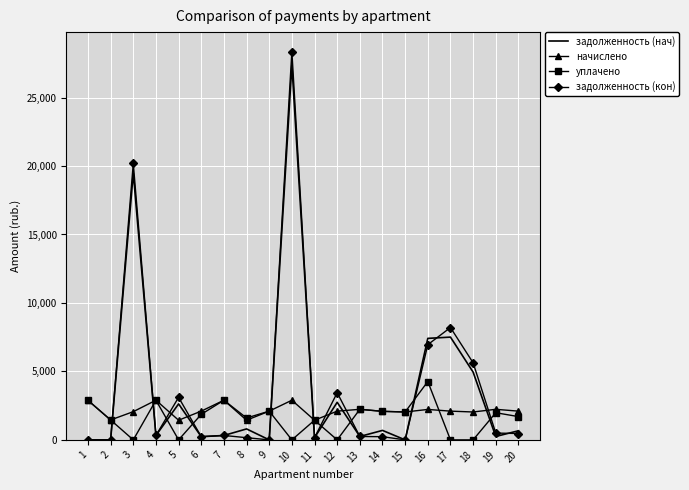

At which category does the chart reach its peak across all series?

10